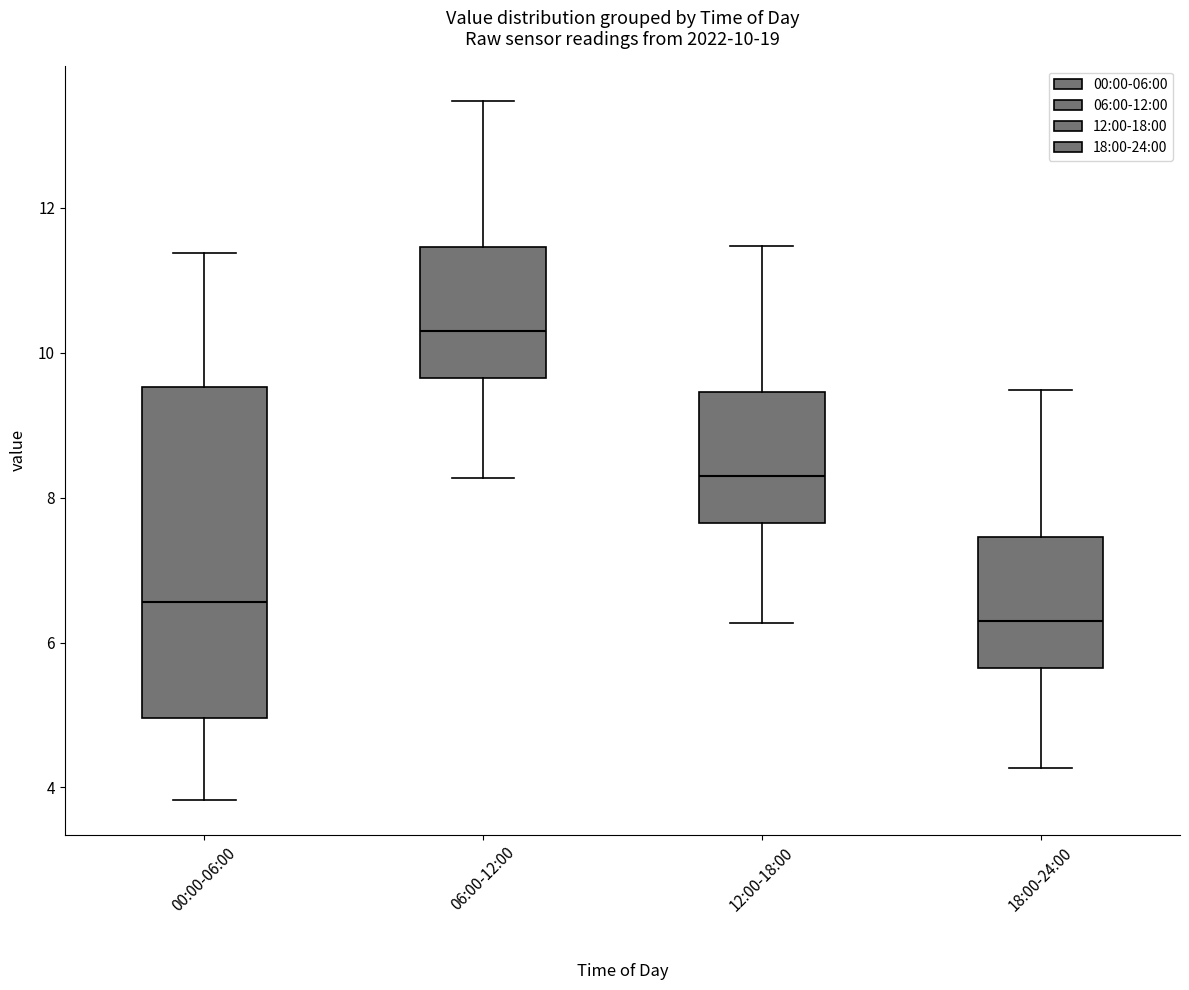

Which box's median line is the highest?

06:00-12:00